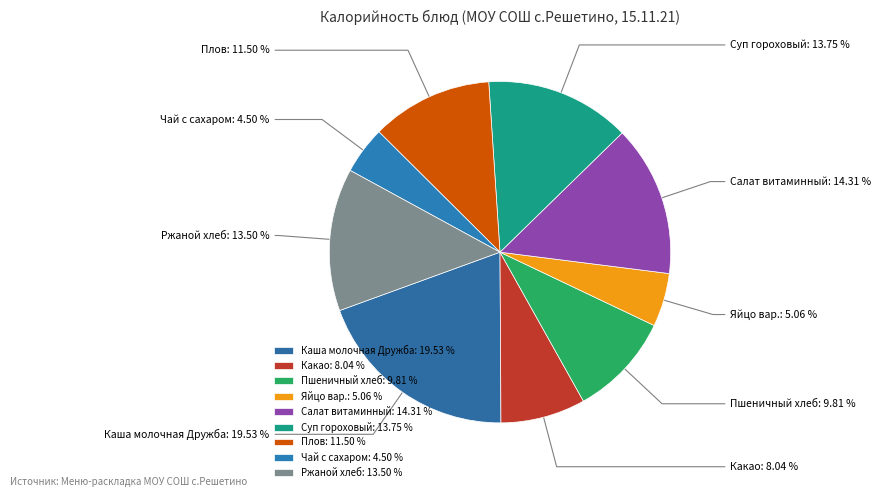

What is the largest slice in the pie chart?

Каша молочная Дружба